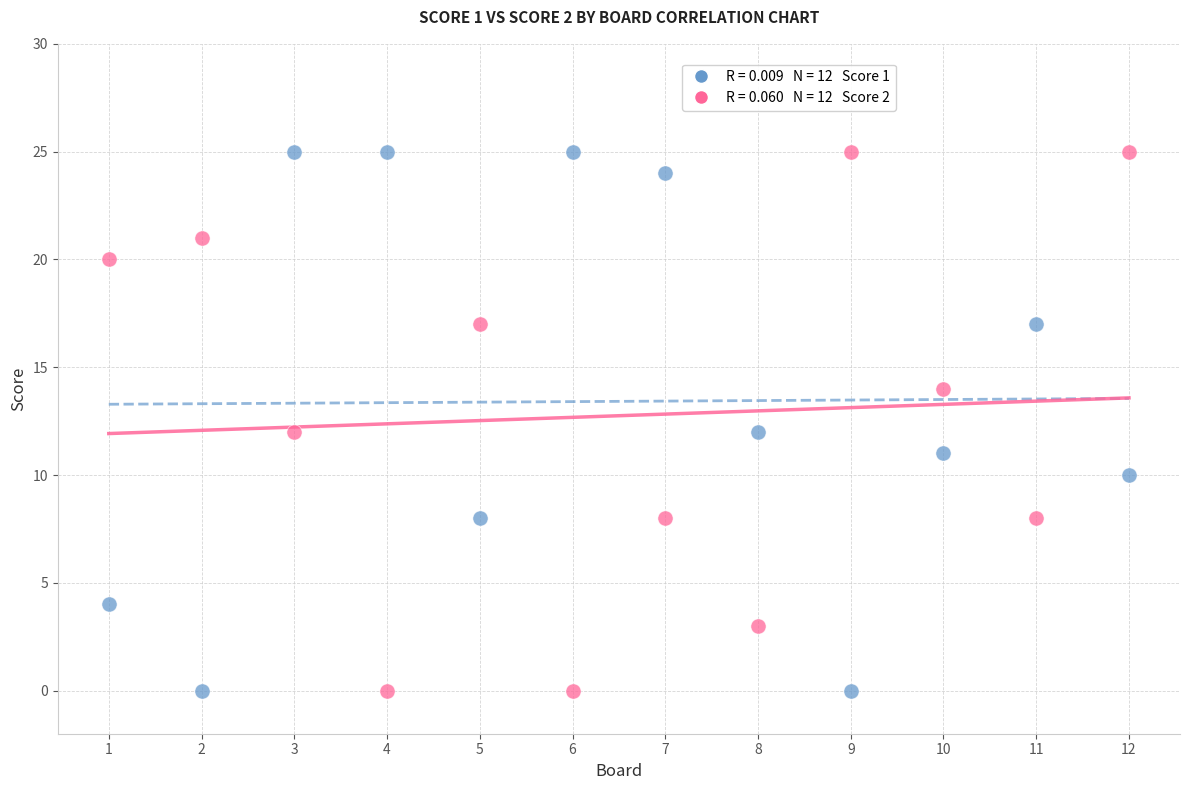

Across all data points, what is the range of Y values (max minus min)?

25